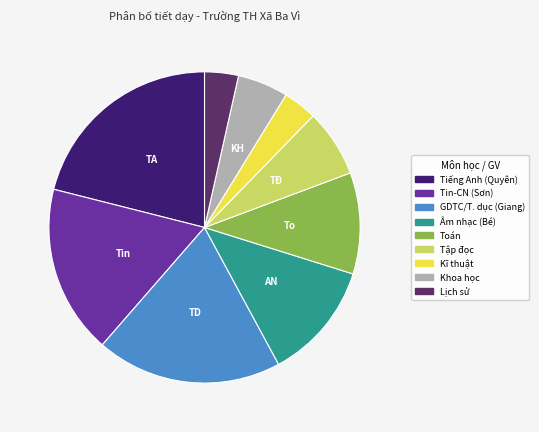

Between Âm nhạc (Bé) and Toán, which is larger?

Âm nhạc (Bé)